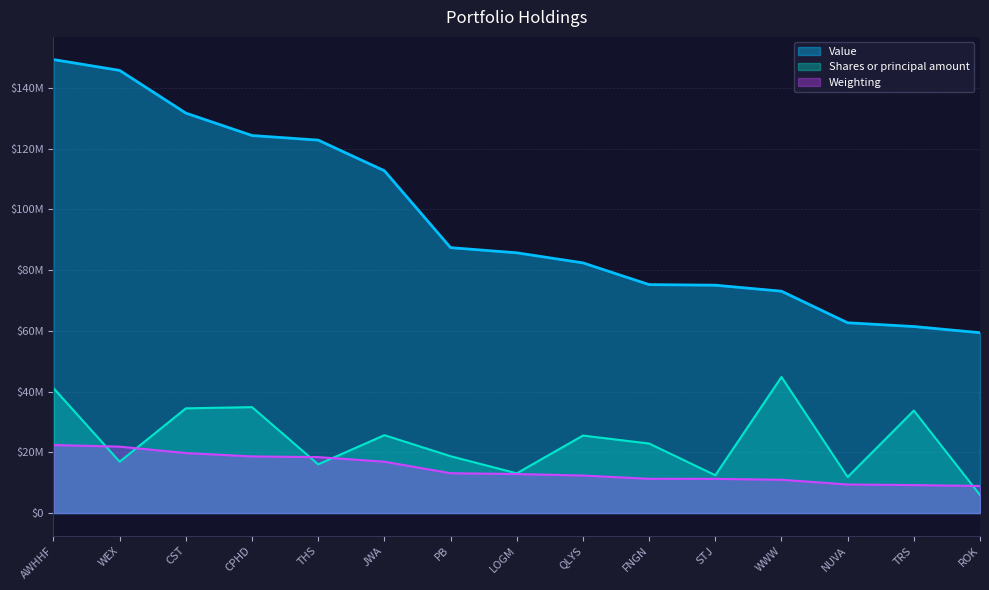

What position from the left is WEX?

2